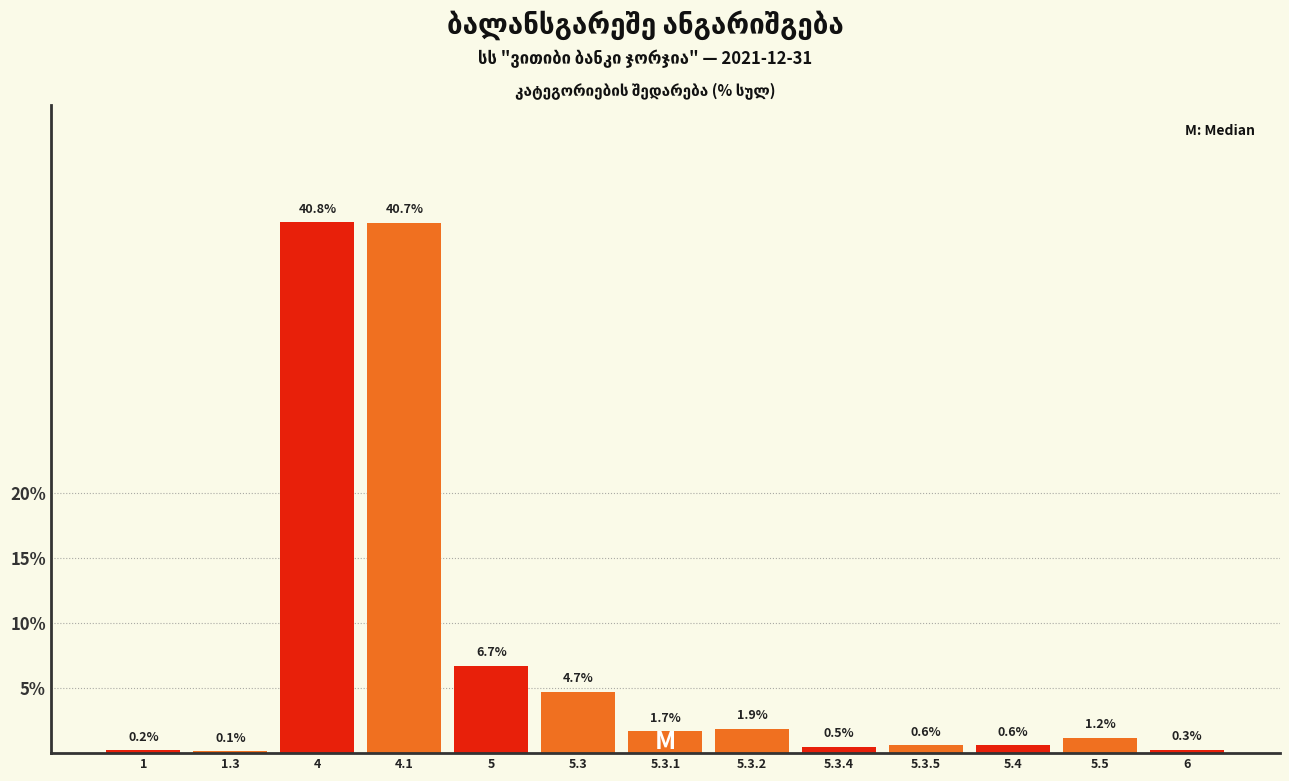

Reading left to right, what are all the values shown in this chart?

1=0.2	1.3=0.1	4=40.8	4.1=40.7	5=6.7	5.3=4.7	5.3.1=1.7	5.3.2=1.9	5.3.4=0.5	5.3.5=0.6	5.4=0.6	5.5=1.2	6=0.3